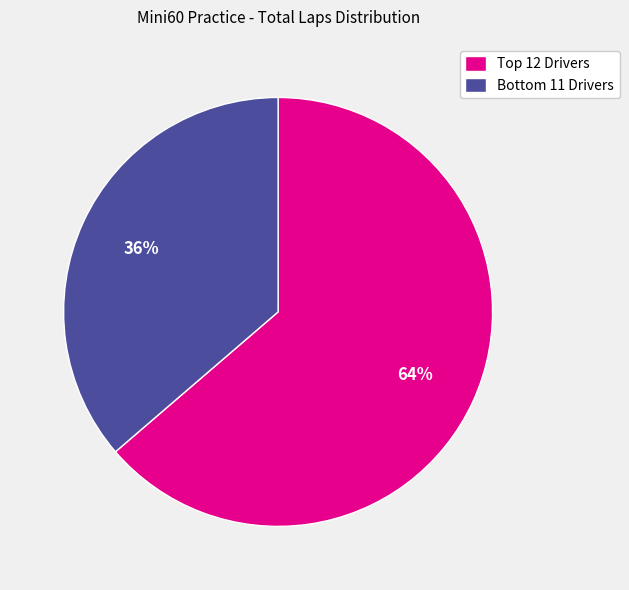

Which category has the smallest portion of the pie?

Bottom 11 Drivers